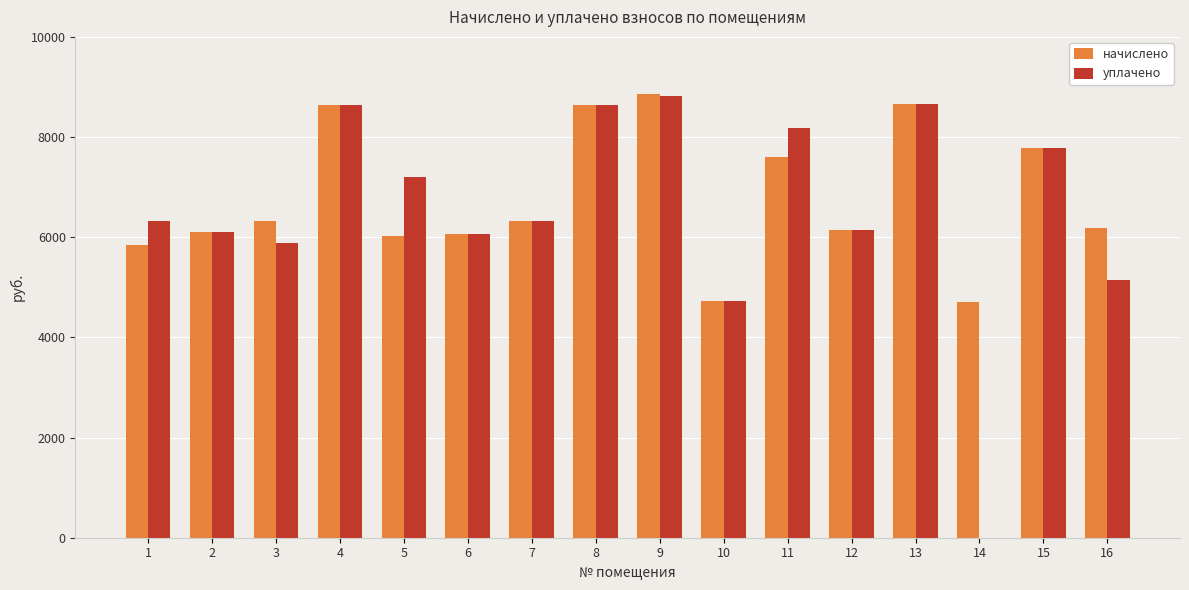

What is the greatest value displayed?

8862.7